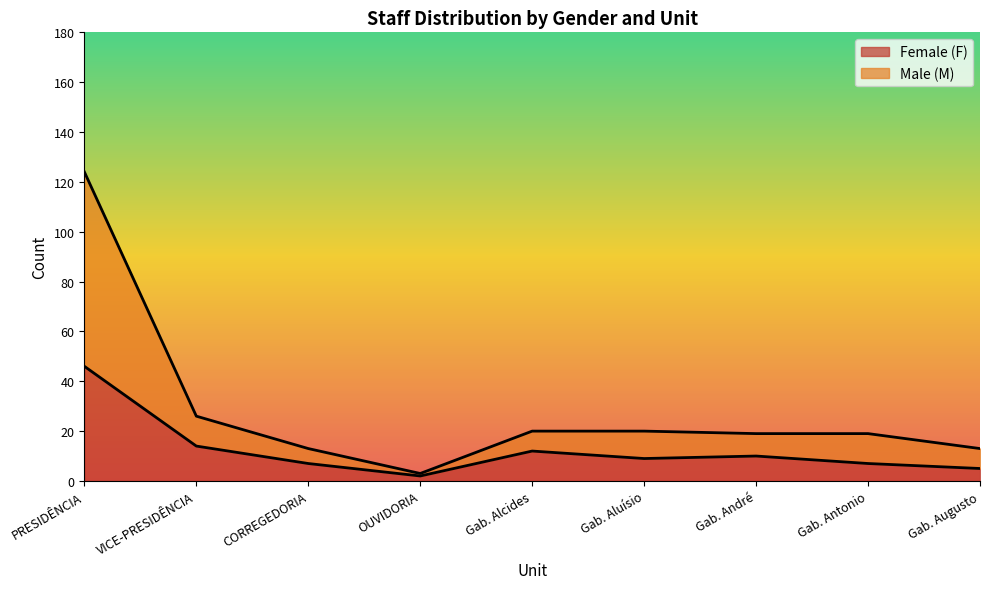

What is the total value across all series at Gab. André?

19